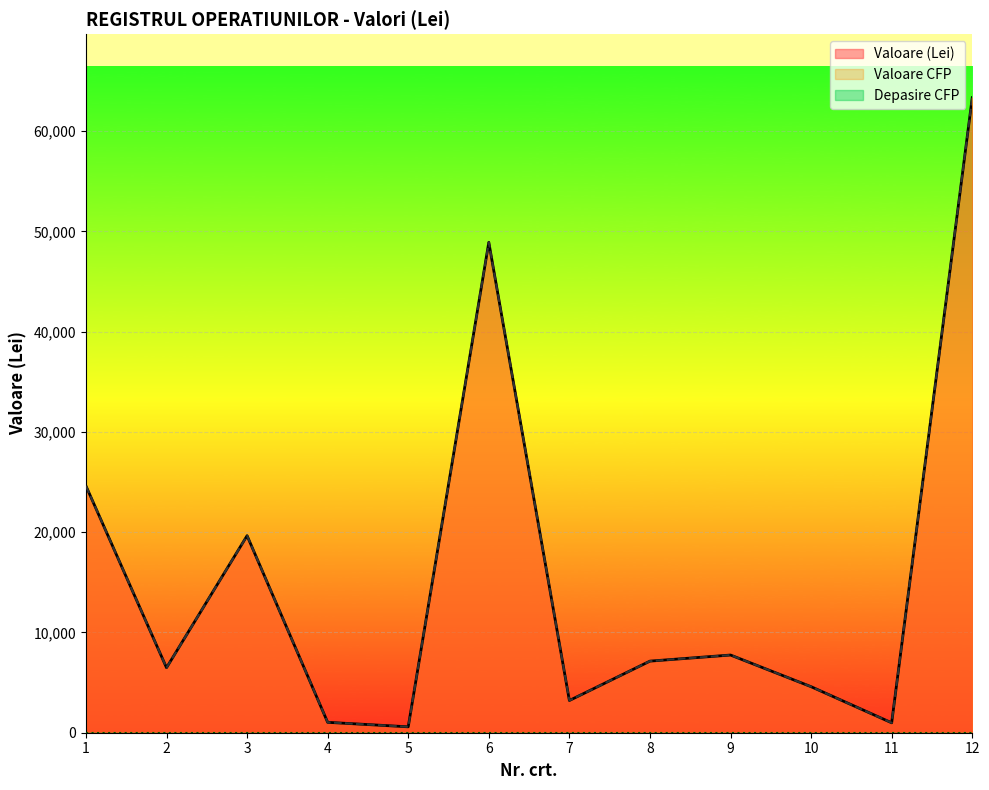

At which category does Valoare CFP reach its first local valley?

2